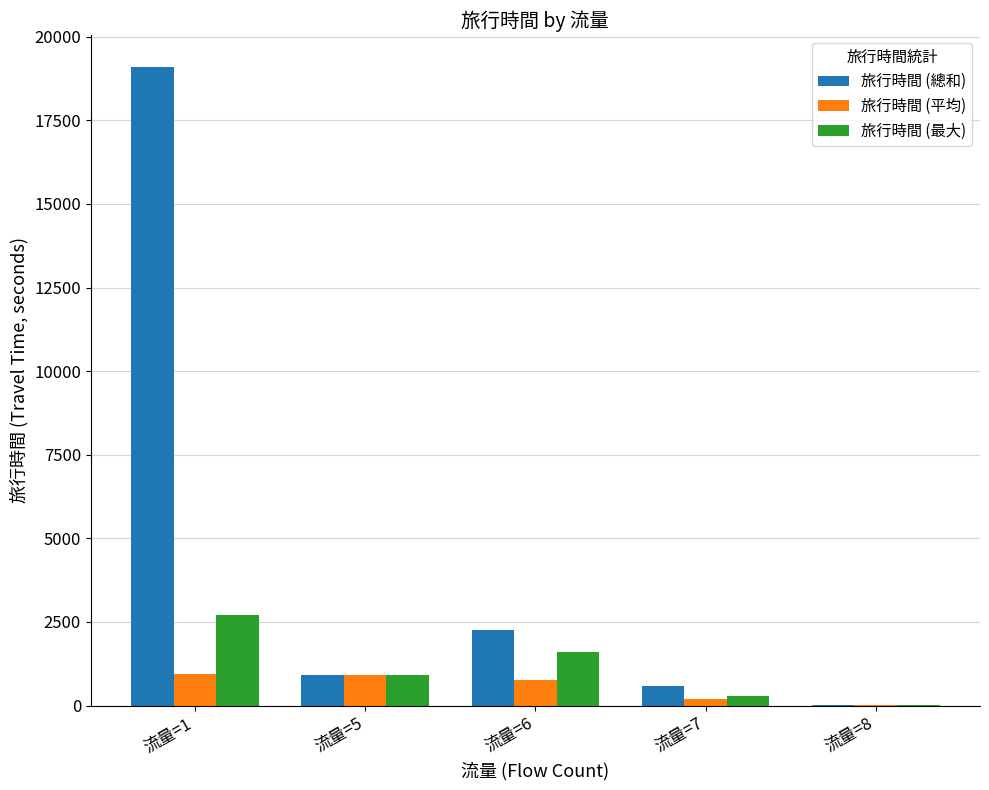

At which category does the chart reach its peak across all series?

流量=1